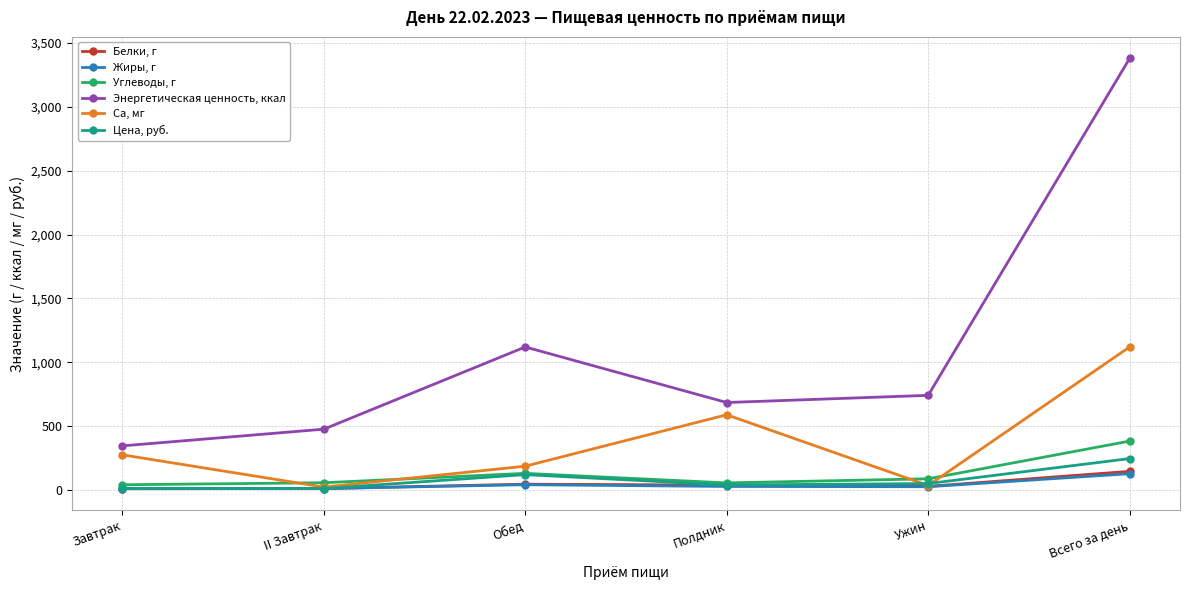

The value of Са, мг at Всего за день is 390.8. True or false?

False